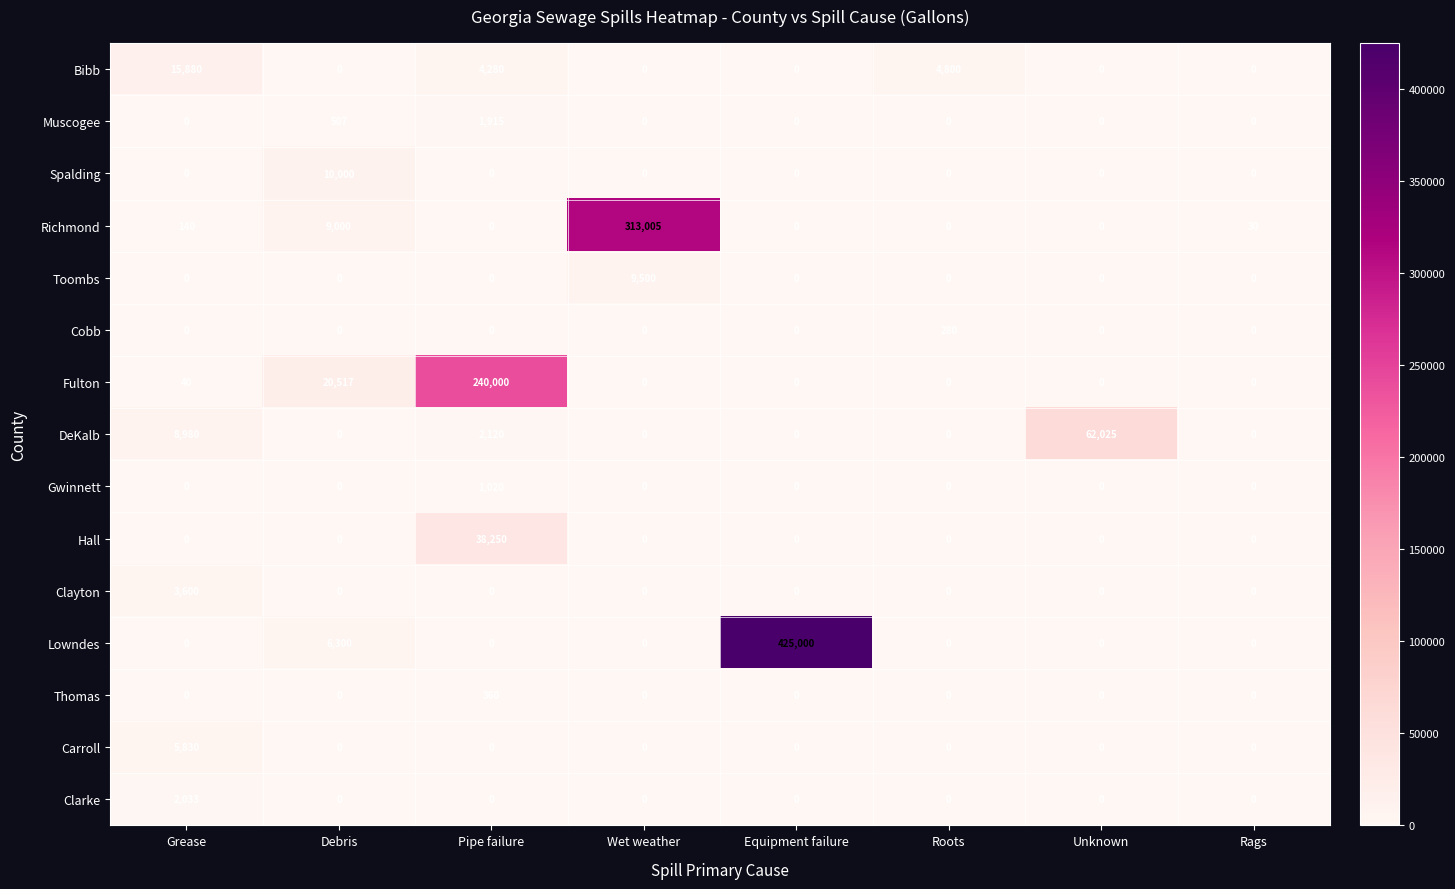

At which category is the sum across all series the highest?

Equipment failure